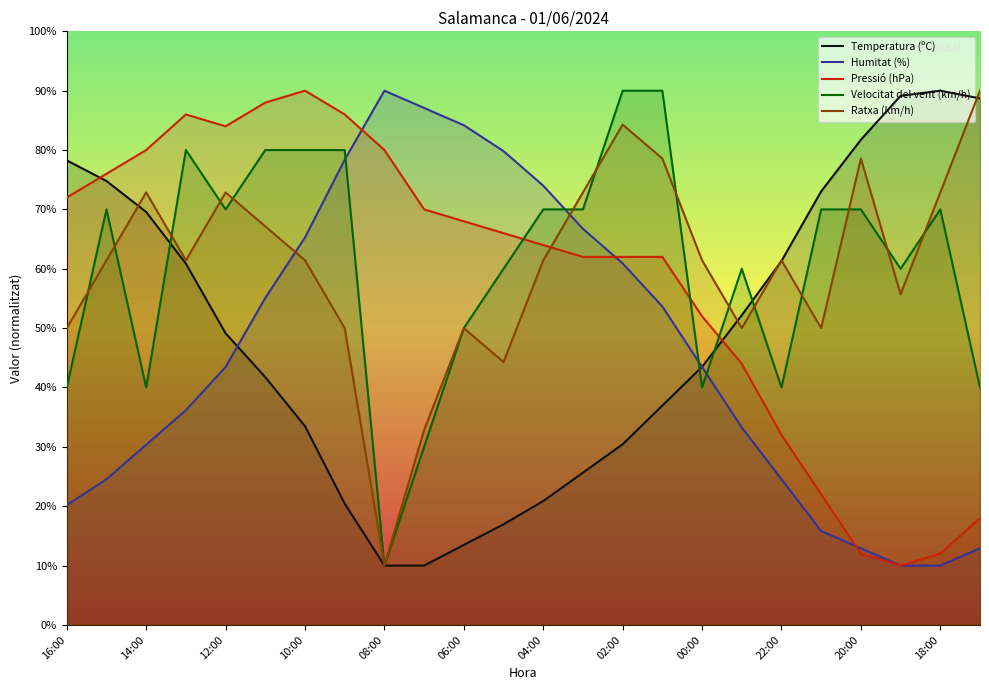

Reading right to left, list all the values displayed in this chart.

Temperatura (ºC): 17:00=88.7	18:00=90.0	19:00=89.1	20:00=81.7	21:00=73.0	22:00=61.3	23:00=52.2	00:00=43.5	01:00=37.0	02:00=30.4	03:00=25.7	04:00=20.9	05:00=17.0	06:00=13.5	07:00=10.0	08:00=10.0	09:00=20.4	10:00=33.5	11:00=41.7	12:00=49.1	13:00=60.9	14:00=69.6	15:00=74.8	16:00=78.3
Humitat (%): 17:00=12.9	18:00=10.0	19:00=10.0	20:00=12.9	21:00=15.8	22:00=24.5	23:00=33.3	00:00=43.5	01:00=53.6	02:00=60.9	03:00=66.7	04:00=74.0	05:00=79.8	06:00=84.2	07:00=87.1	08:00=90.0	09:00=78.4	10:00=65.3	11:00=55.1	12:00=43.5	13:00=36.2	14:00=30.4	15:00=24.5	16:00=20.2
Pressió (hPa): 17:00=18.0	18:00=12.0	19:00=10.0	20:00=12.0	21:00=22.0	22:00=32.0	23:00=44.0	00:00=52.0	01:00=62.0	02:00=62.0	03:00=62.0	04:00=64.0	05:00=66.0	06:00=68.0	07:00=70.0	08:00=80.0	09:00=86.0	10:00=90.0	11:00=88.0	12:00=84.0	13:00=86.0	14:00=80.0	15:00=76.0	16:00=72.0
Velocitat del vent (km/h): 17:00=40.0	18:00=70.0	19:00=60.0	20:00=70.0	21:00=70.0	22:00=40.0	23:00=60.0	00:00=40.0	01:00=90.0	02:00=90.0	03:00=70.0	04:00=70.0	05:00=60.0	06:00=50.0	07:00=30.0	08:00=10.0	09:00=80.0	10:00=80.0	11:00=80.0	12:00=70.0	13:00=80.0	14:00=40.0	15:00=70.0	16:00=40.0
Ratxa (km/h): 17:00=90.0	18:00=72.9	19:00=55.7	20:00=78.6	21:00=50.0	22:00=61.4	23:00=50.0	00:00=61.4	01:00=78.6	02:00=84.3	03:00=72.9	04:00=61.4	05:00=44.3	06:00=50.0	07:00=32.9	08:00=10.0	09:00=50.0	10:00=61.4	11:00=67.1	12:00=72.9	13:00=61.4	14:00=72.9	15:00=61.4	16:00=50.0